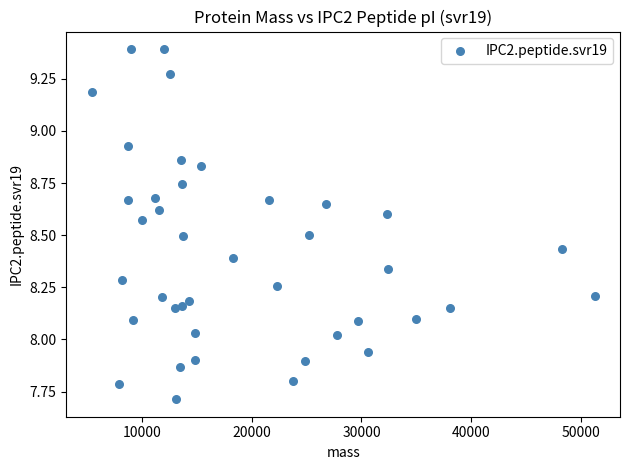

What is the range of Y values (max minus min)?

1.7